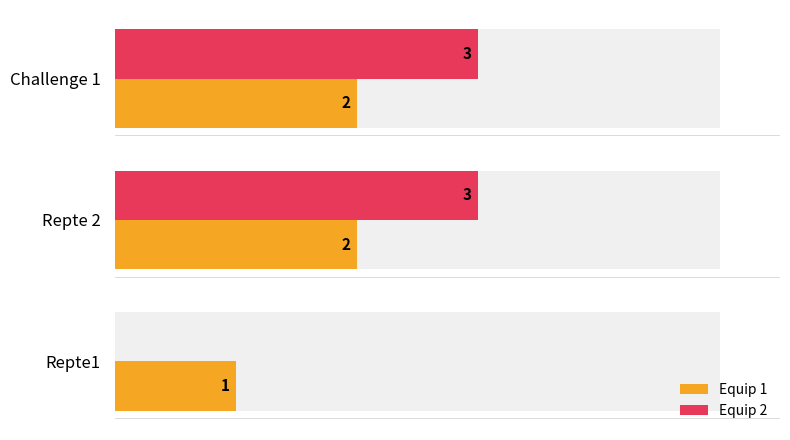

Between Repte1 and Repte 2, which series saw the biggest shift?

Equip 2